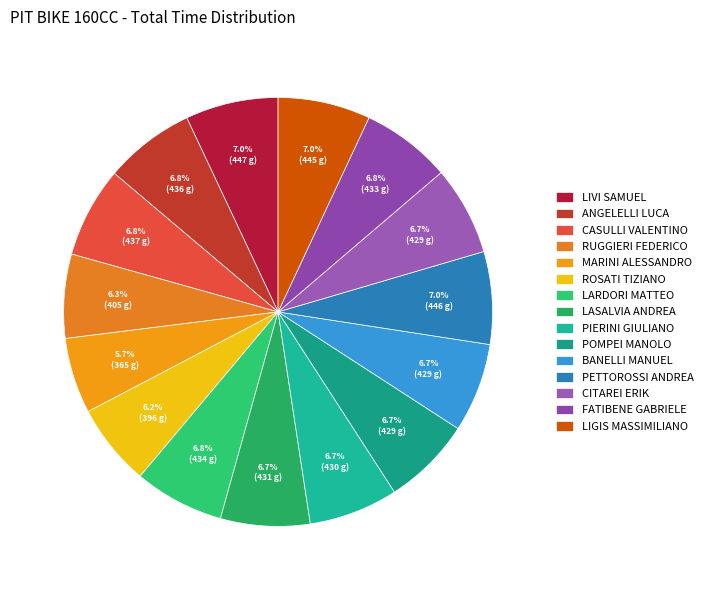

Count the number of slices in the pie.

15